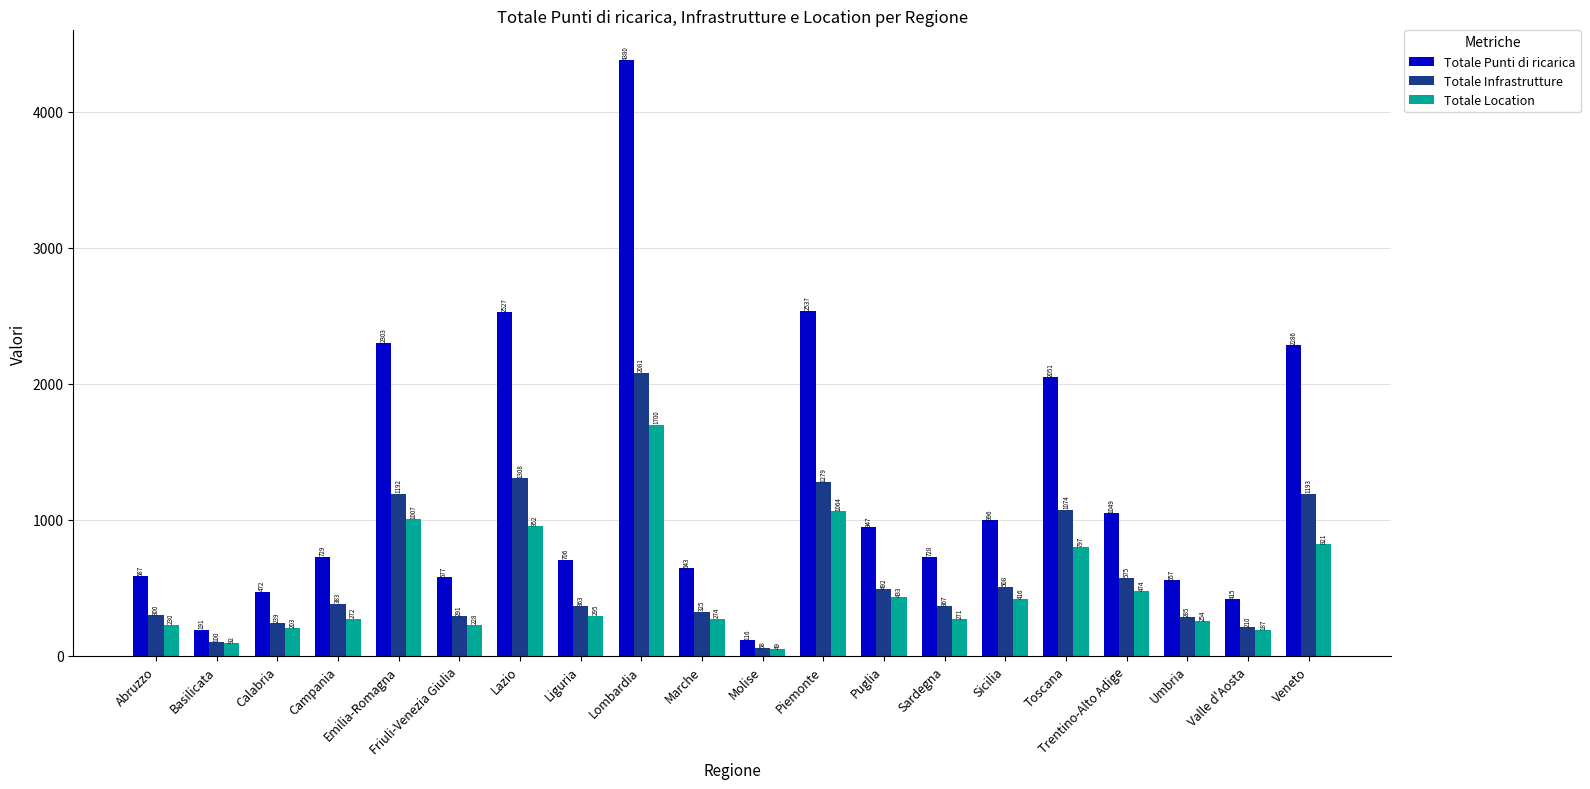

Rank the series at Valle d'Aosta from lowest to highest value.

Totale Location, Totale Infrastrutture, Totale Punti di ricarica